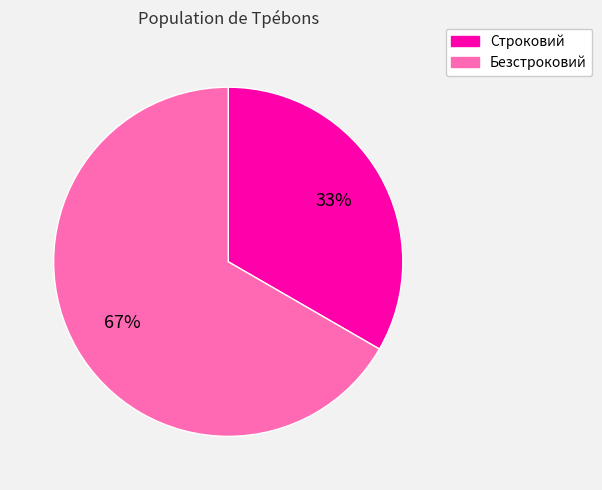

What is the smallest slice in the pie chart?

Строковий